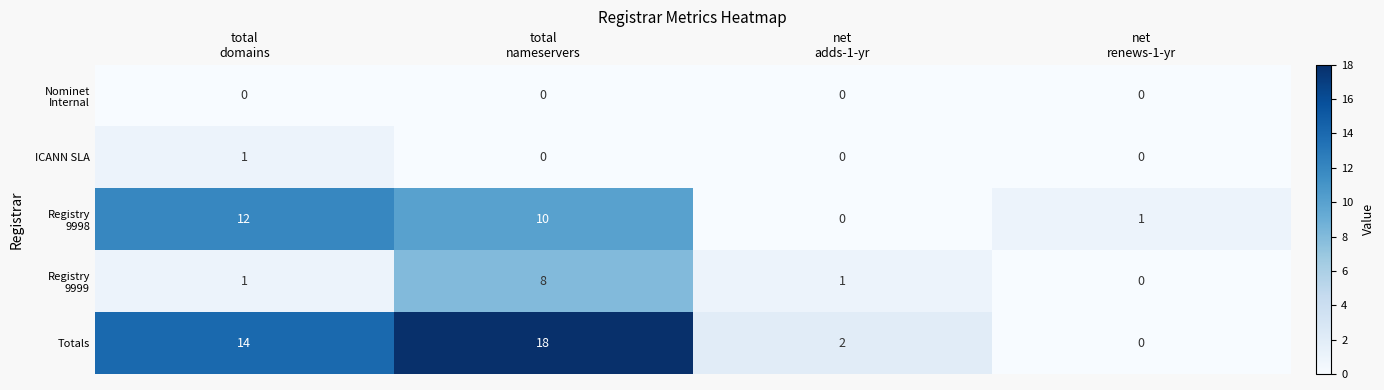

Which series has the largest total across all categories?

Totals